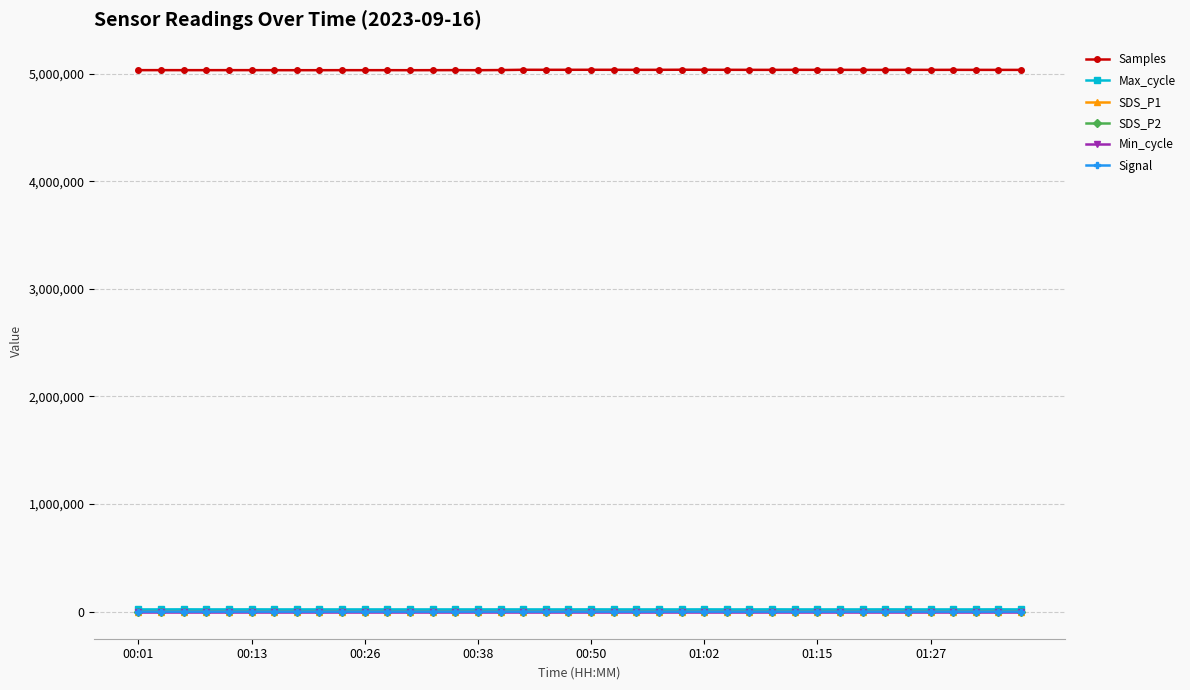

What is the minimum value for Samples?

5032882.0